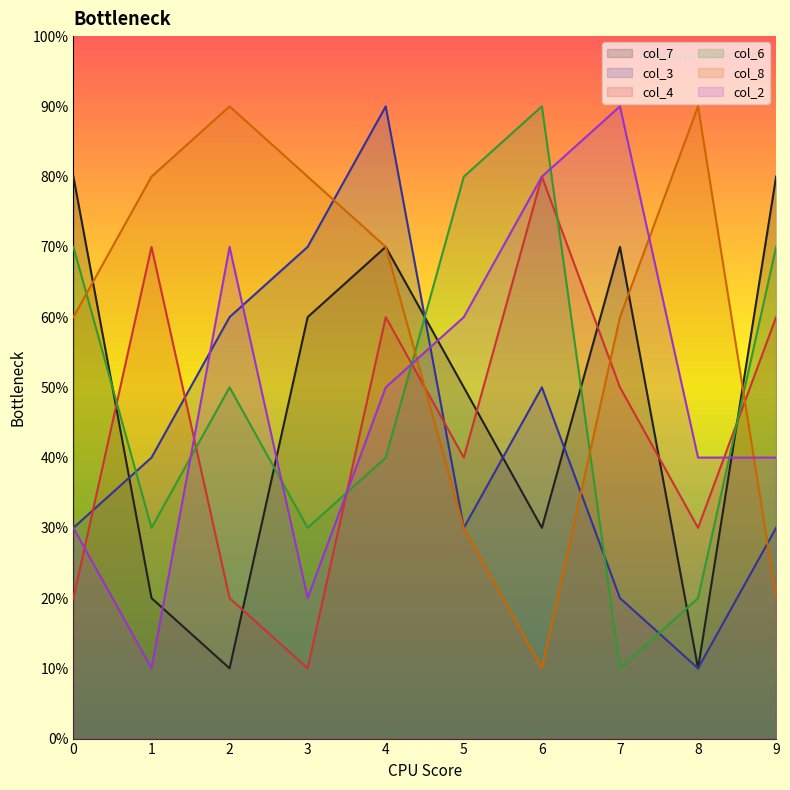

How many data points in col_6 are less than 5?

5